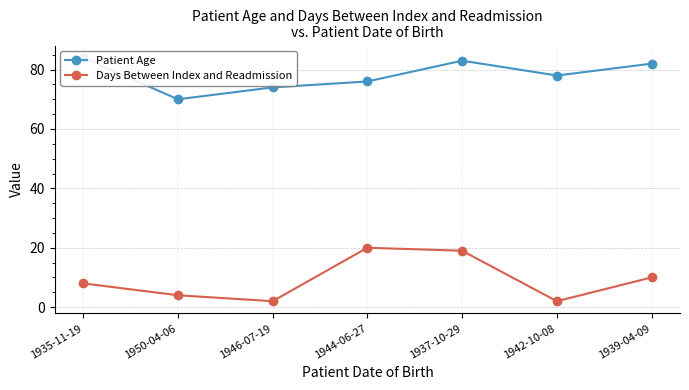

Between 1937-10-29 and 1942-10-08, which series saw the biggest shift?

Days Between Index and Readmission